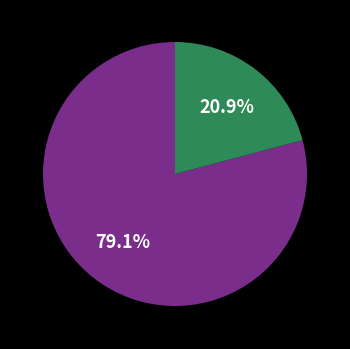

Is there any slice that represents more than half of the pie?

Yes